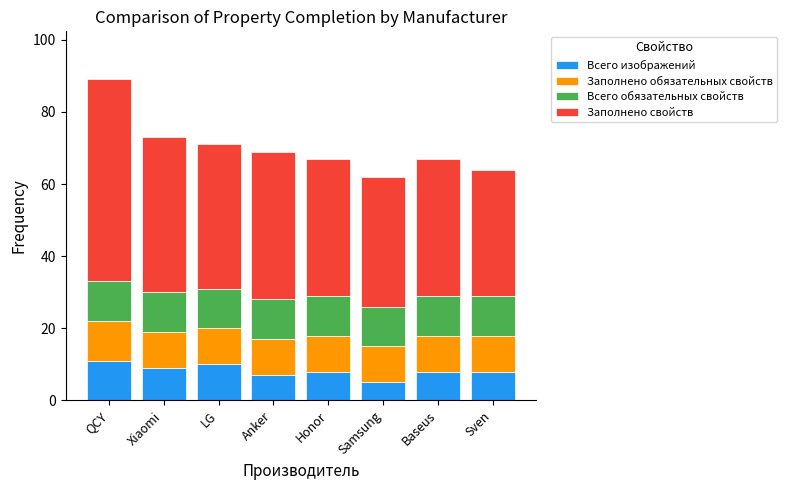

At which label does Всего изображений reach its minimum?

Samsung